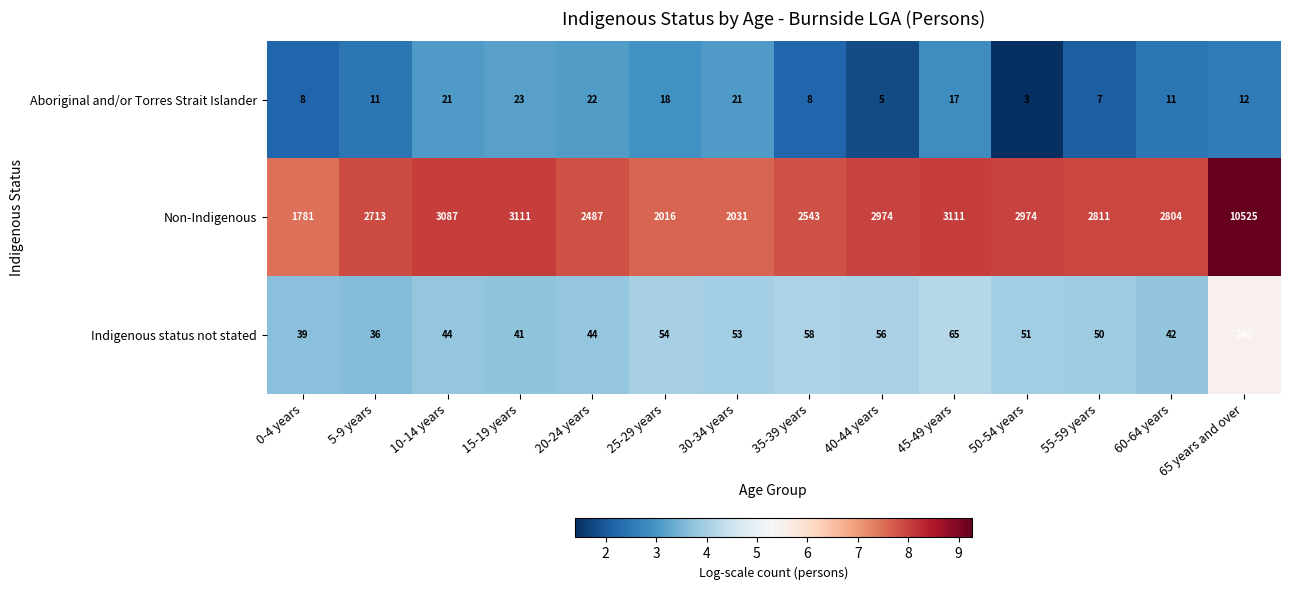

Which series has the largest range (max minus min)?

Non-Indigenous